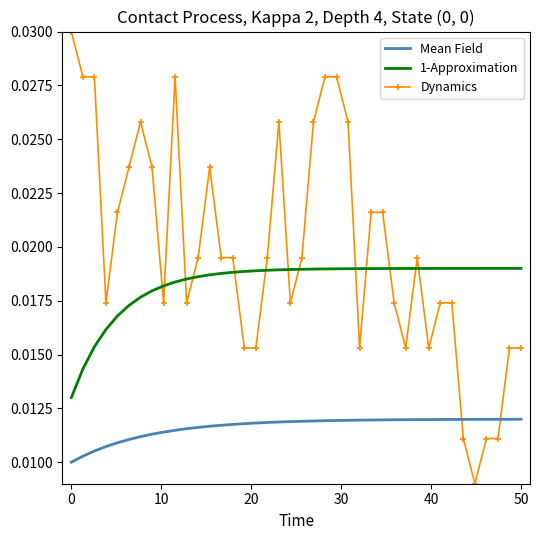

Which series has the largest total across all categories?

Dynamics